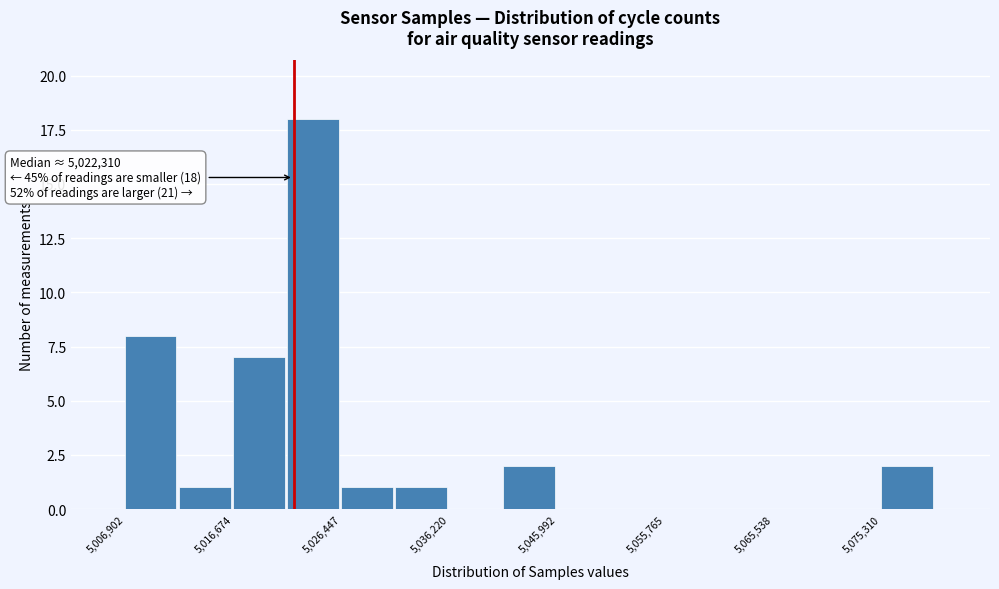

Over which range of the x-axis is the bar tallest?

5022000 to 5026000